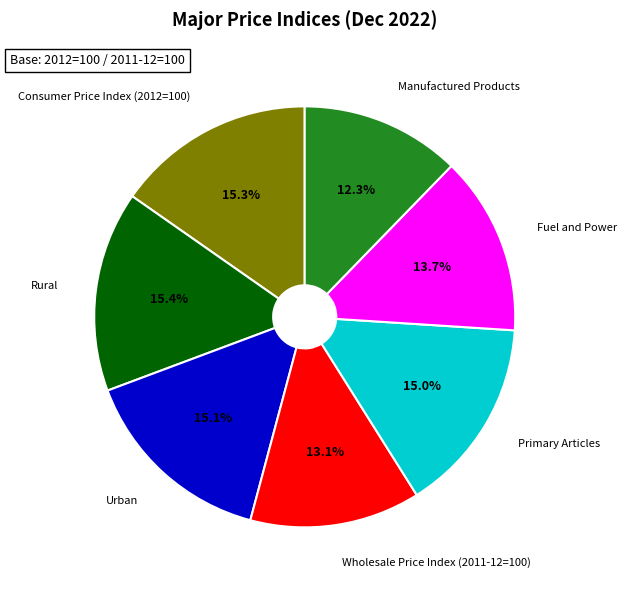

Is there any slice that represents more than half of the pie?

No